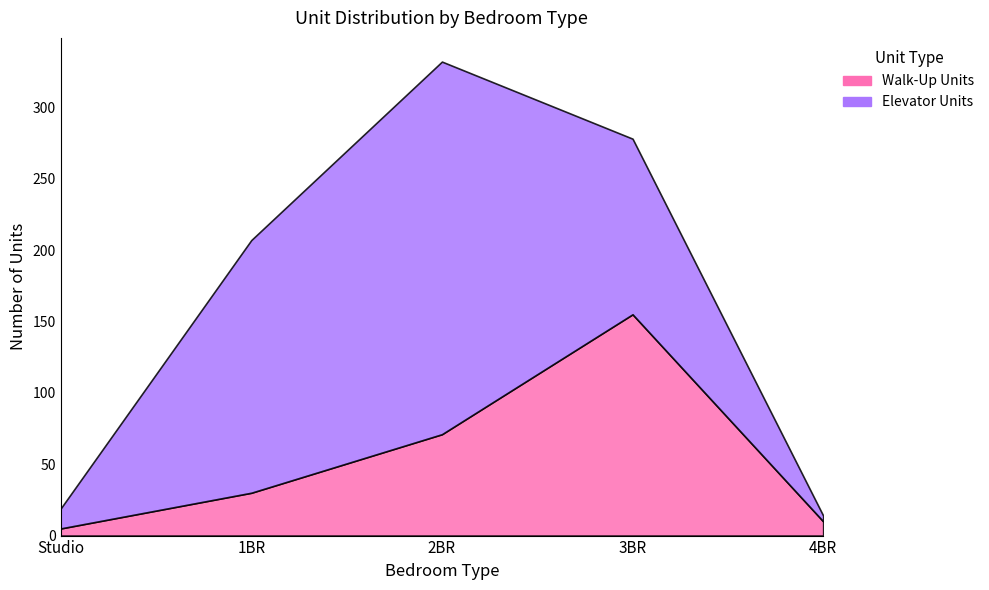

What is the difference between the maximum and minimum values in the Walk-Up Units series?

150